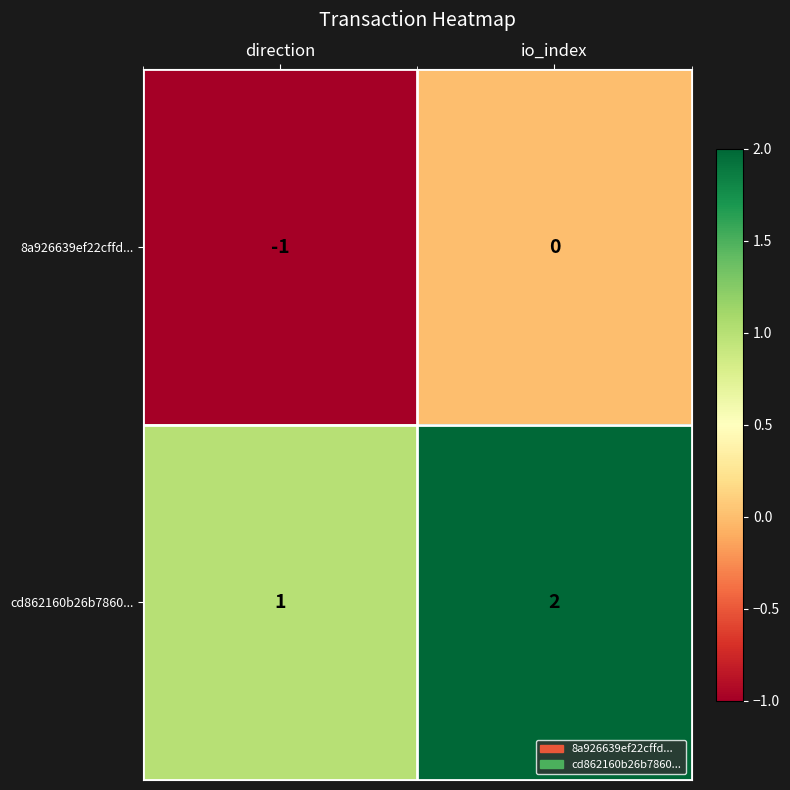

What is the smallest value displayed?

-1